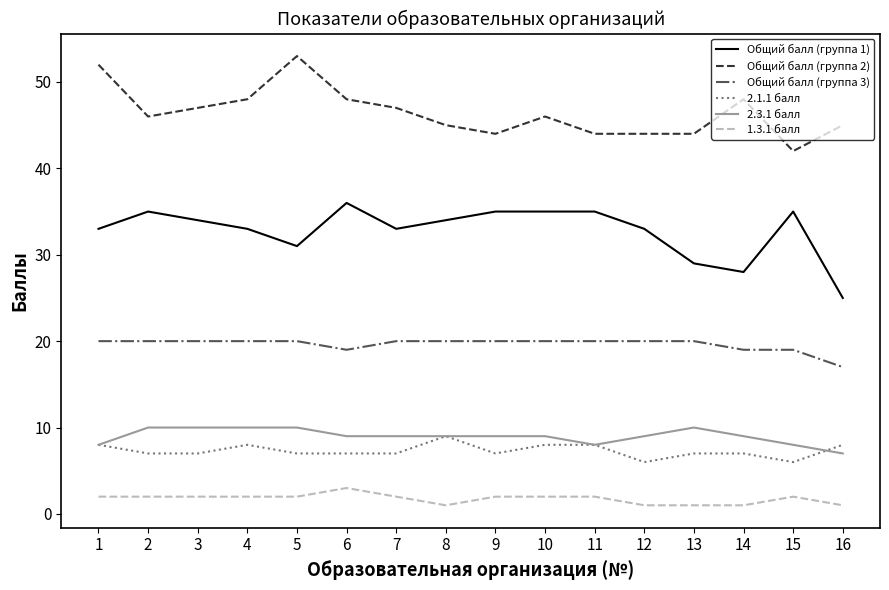

The Общий балл (группа 2) series shows 45 at 16. True or false?

True